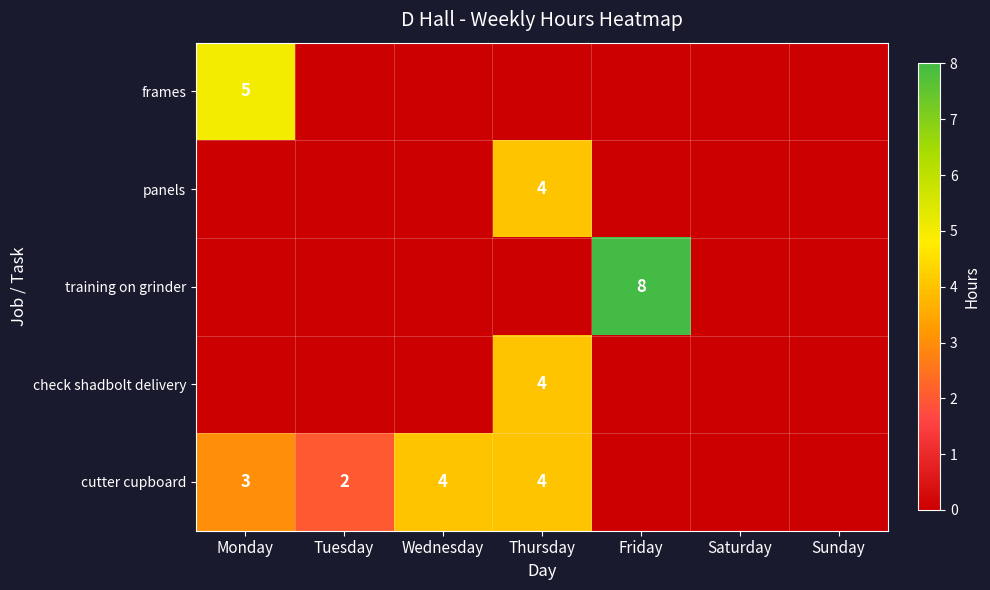

What is the total value across all series at Thursday?

12